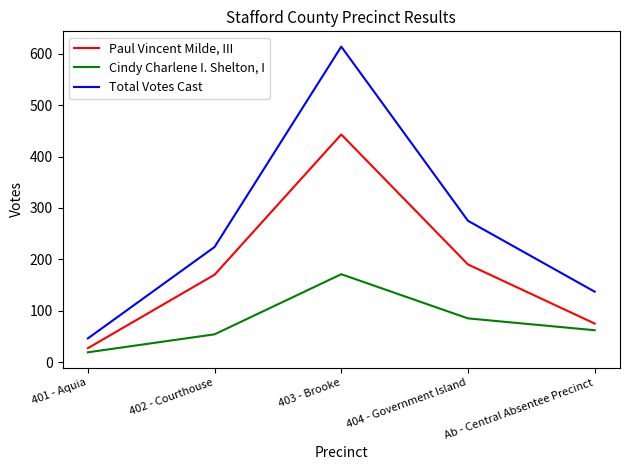

What position from the left is Ab - Central Absentee Precinct?

5